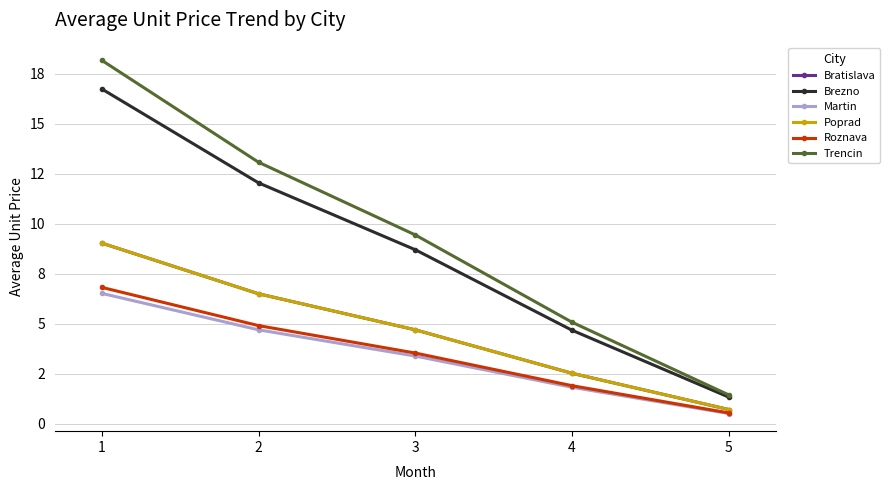

Does the chart have visible grid lines?

Yes